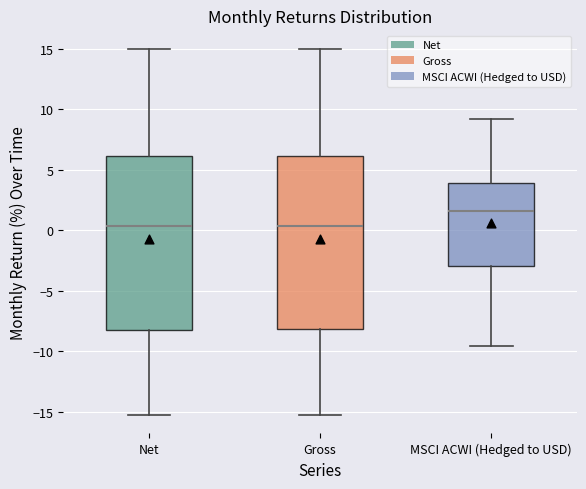

Reading left to right, transcribe this box plot: for each box, give where its median line is, the range the box spans, and where its two whiskers end, as read against the y-axis. The values are not printed on the chart, so give them approximately, as read against the axis.

Net: median 0.5, box -8.0 to 6.0, whiskers -15.5 to 15.0
Gross: median 0.5, box -8.0 to 6.0, whiskers -15.5 to 15.0
MSCI ACWI (Hedged to USD): median 1.5, box -3.0 to 4.0, whiskers -9.5 to 9.0